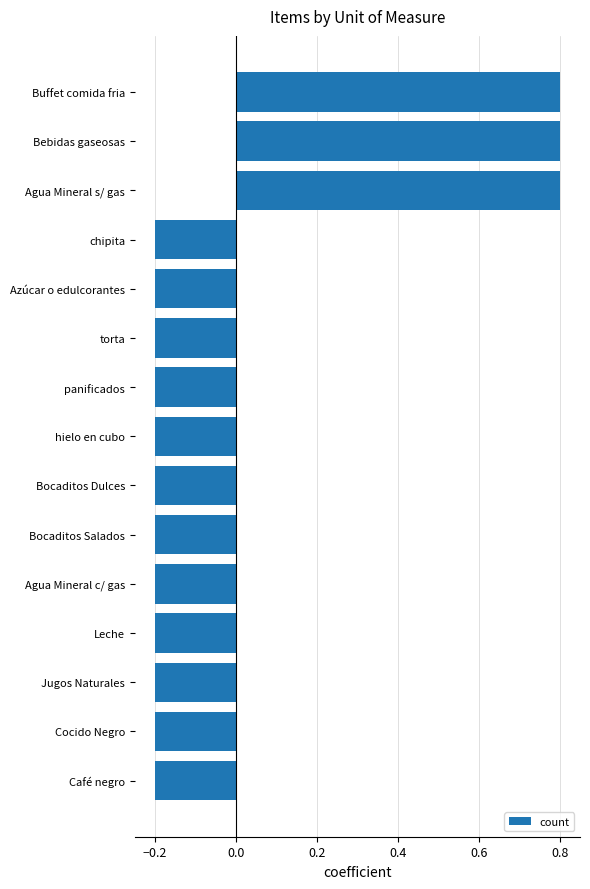

The value at hielo en cubo is -0.1. True or false?

False